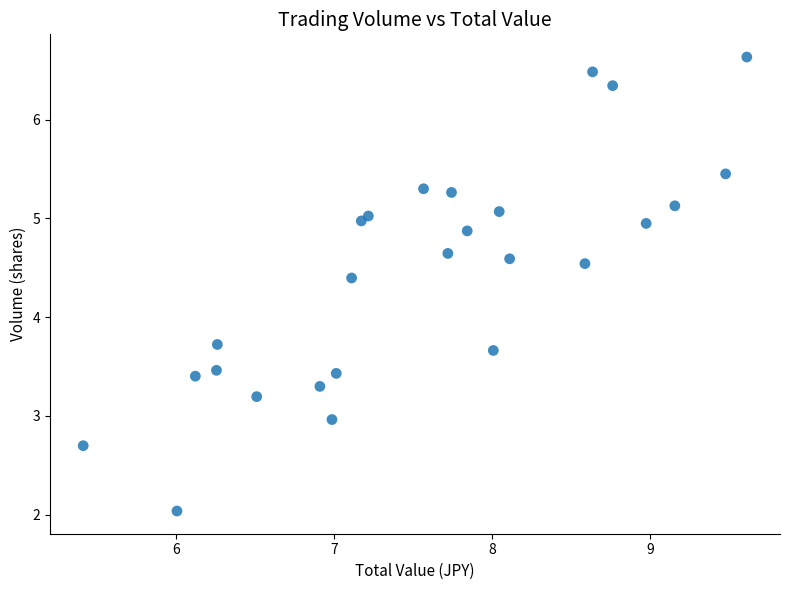

What Y value in the scatter plot is closest to 4?

3.7